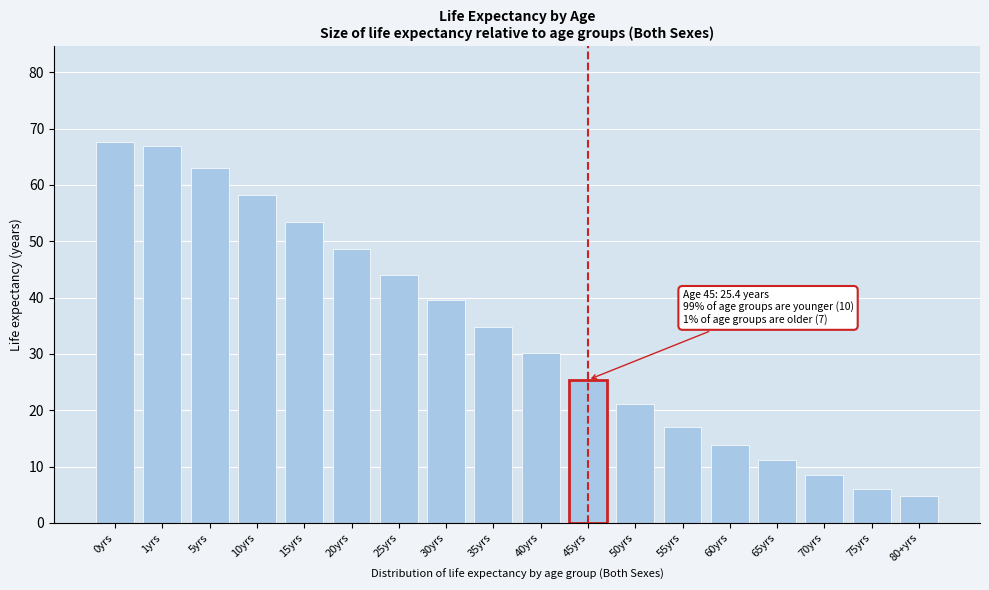

Reading right to left, transcribe all the data shown in this chart.

80+yrs=4.8	75yrs=6.1	70yrs=8.6	65yrs=11.2	60yrs=13.9	55yrs=17.1	50yrs=21.2	45yrs=25.4	40yrs=30.1	35yrs=34.8	30yrs=39.5	25yrs=44.1	20yrs=48.7	15yrs=53.4	10yrs=58.2	5yrs=63.1	1yrs=67.0	0yrs=67.7